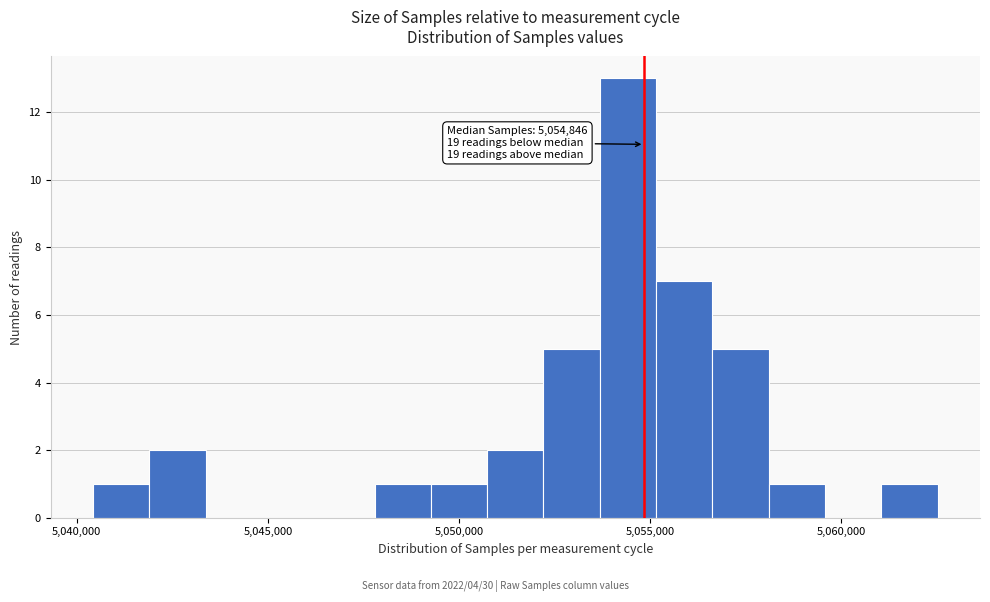

Read against the x-axis, roughly where is the centre of the tallest bar?

5054500